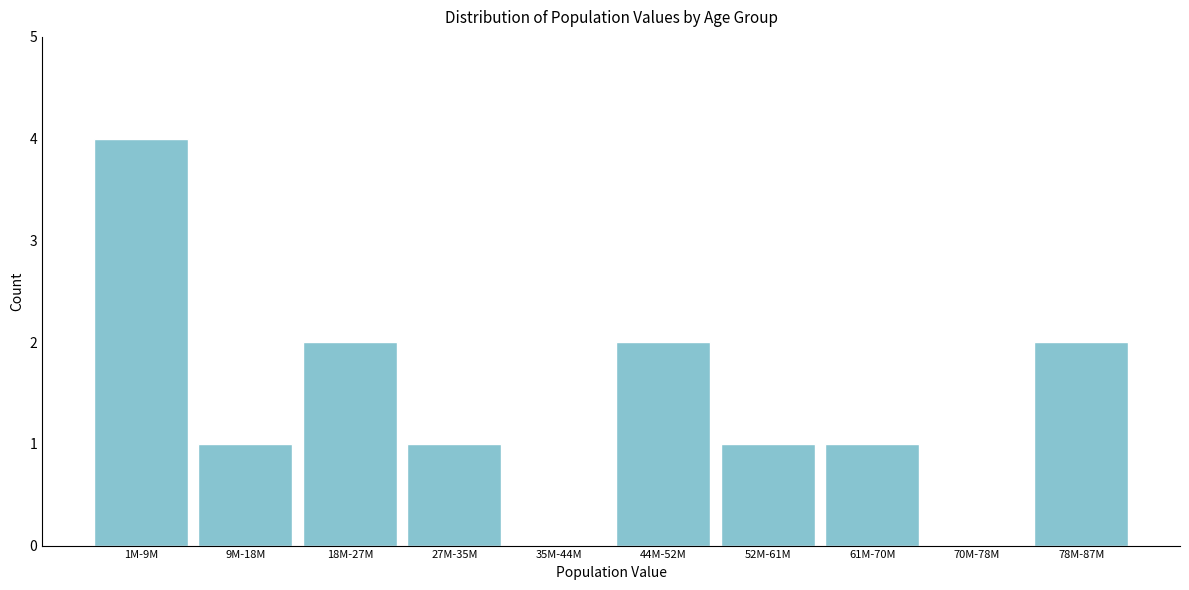

Reading right to left, what are all the values shown in this chart?

78M-87M=2	70M-78M=0	61M-70M=1	52M-61M=1	44M-52M=2	35M-44M=0	27M-35M=1	18M-27M=2	9M-18M=1	1M-9M=4